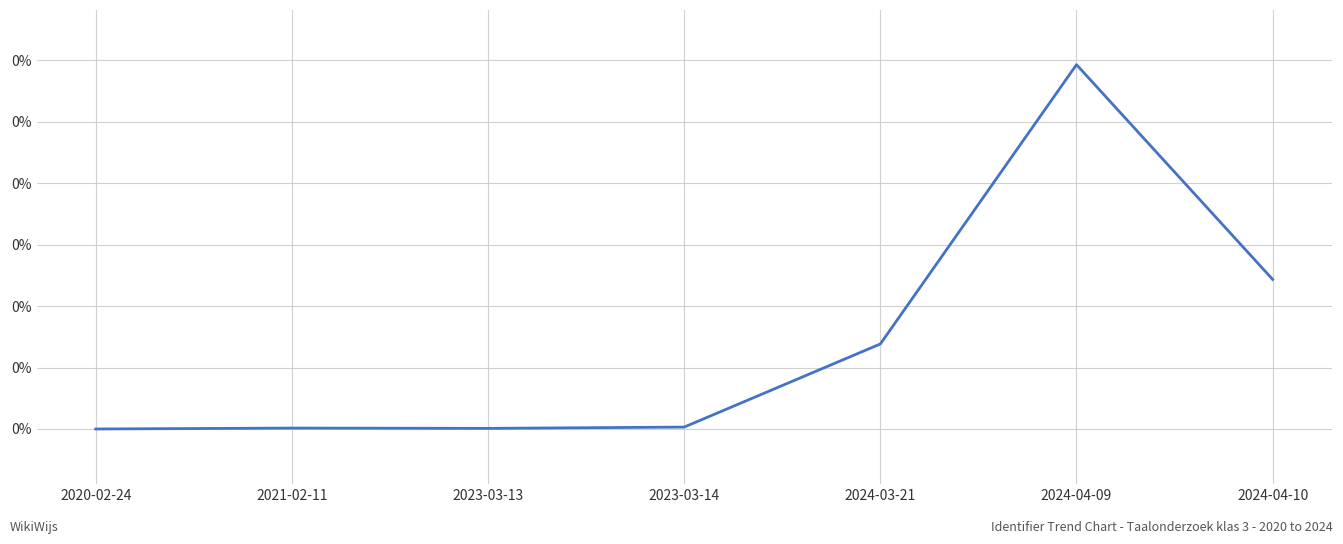

Does the chart have visible grid lines?

Yes